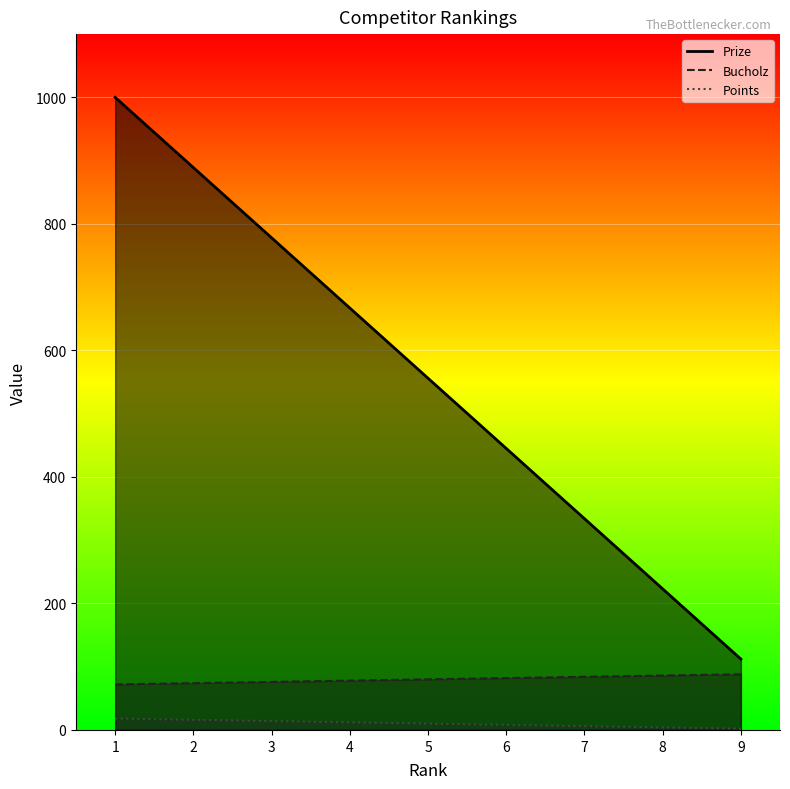

What is the difference between the maximum and minimum values in the Points series?

888